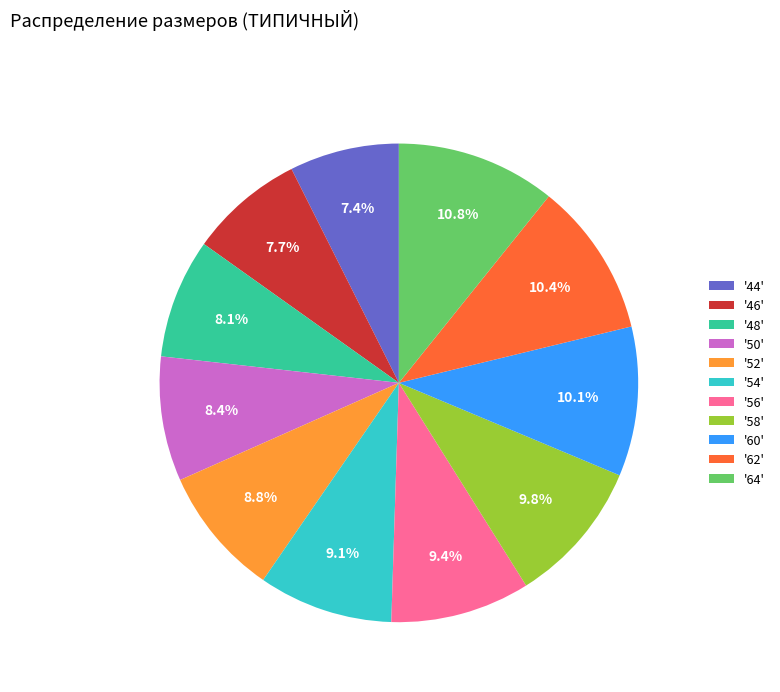

How much of the chart is everything except '46'?

92.3%